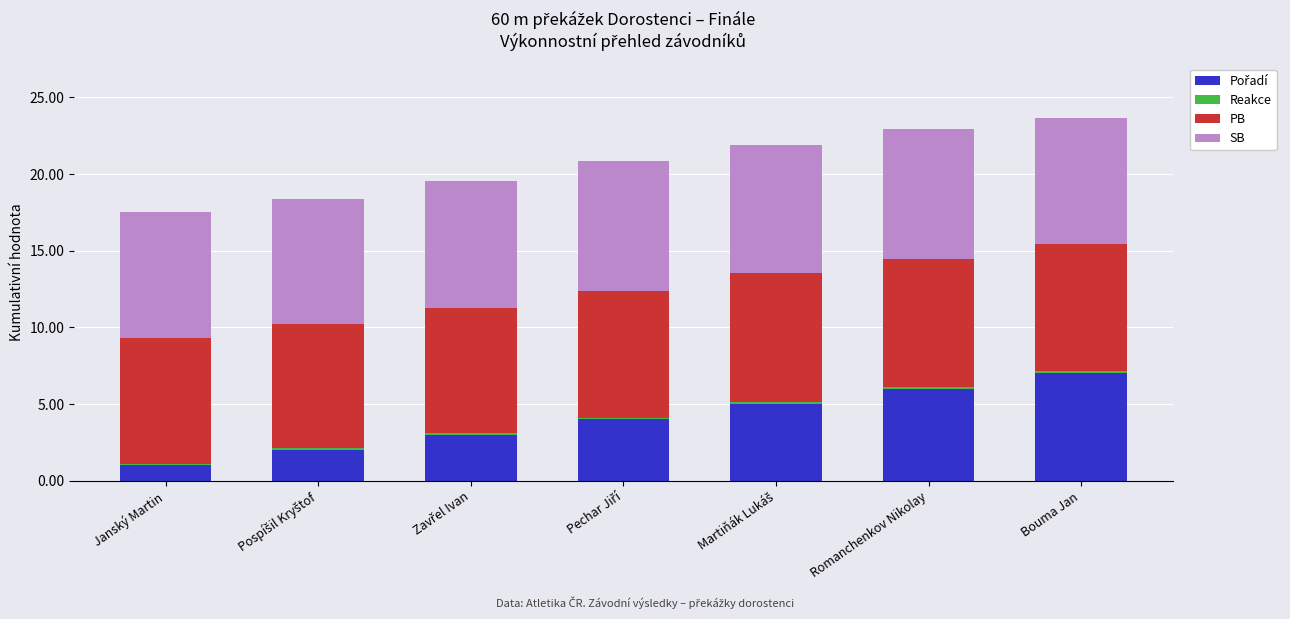

Where is Reakce nearest to the value 0?

Pechar Jiří